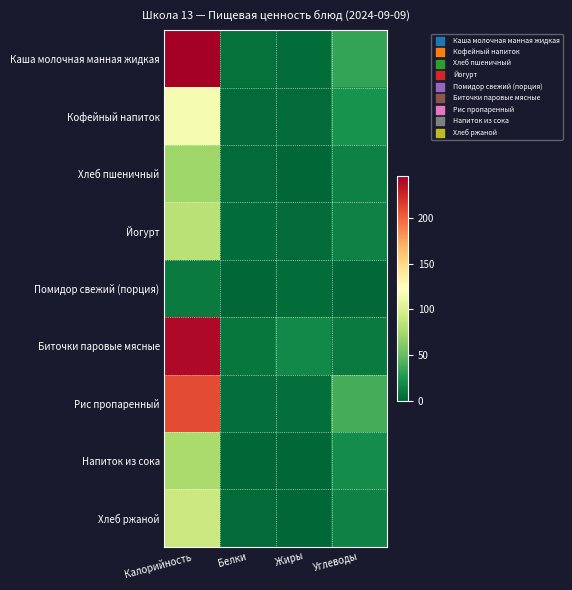

Reading left to right, what are all the values shown in this chart?

Каша молочная манная жидкая: Калорийность=245.7	Белки=5.3	Жиры=3.2	Углеводы=33.5
Кофейный напиток: Калорийность=117.0	Белки=2.0	Жиры=2.0	Углеводы=23.0
Хлеб пшеничный: Калорийность=71.7	Белки=2.1	Жиры=0.3	Углеводы=13.8
Йогурт: Калорийность=83.5	Белки=2.9	Жиры=2.0	Углеводы=13.5
Помидор свежий (порция): Калорийность=10.0	Белки=0.8	Жиры=3.7	Углеводы=1.1
Биточки паровые мясные: Калорийность=240.0	Белки=8.0	Жиры=18.0	Углеводы=10.0
Рис пропаренный: Калорийность=210.0	Белки=4.0	Жиры=4.0	Углеводы=39.0
Напиток из сока: Калорийность=76.0	Белки=0.0	Жиры=0.0	Углеводы=20.0
Хлеб ржаной: Калорийность=92.0	Белки=2.0	Жиры=0.3	Углеводы=13.8